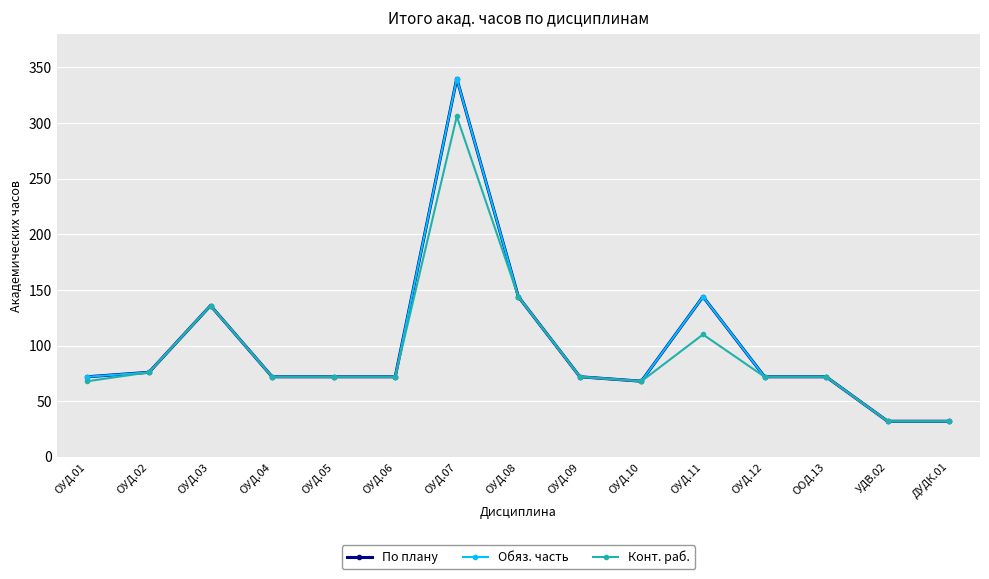

Is this an area chart (filled region under the line)?

No